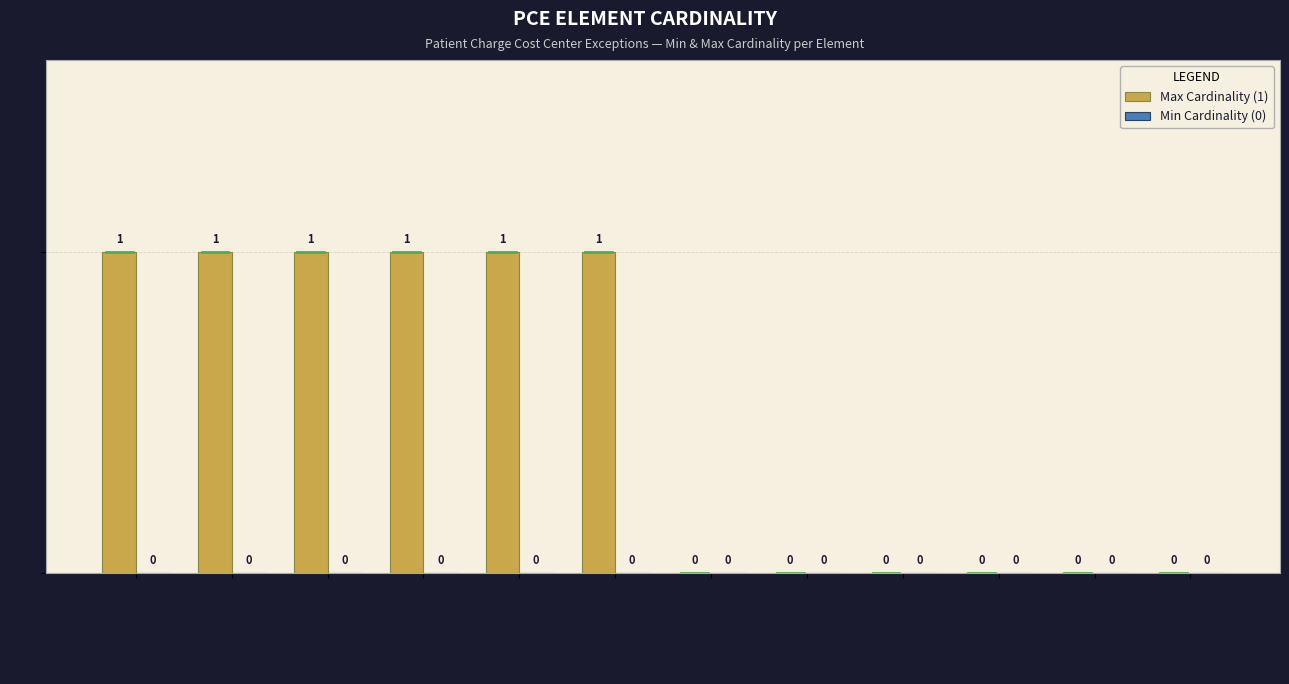

What is the sum of all values?

6